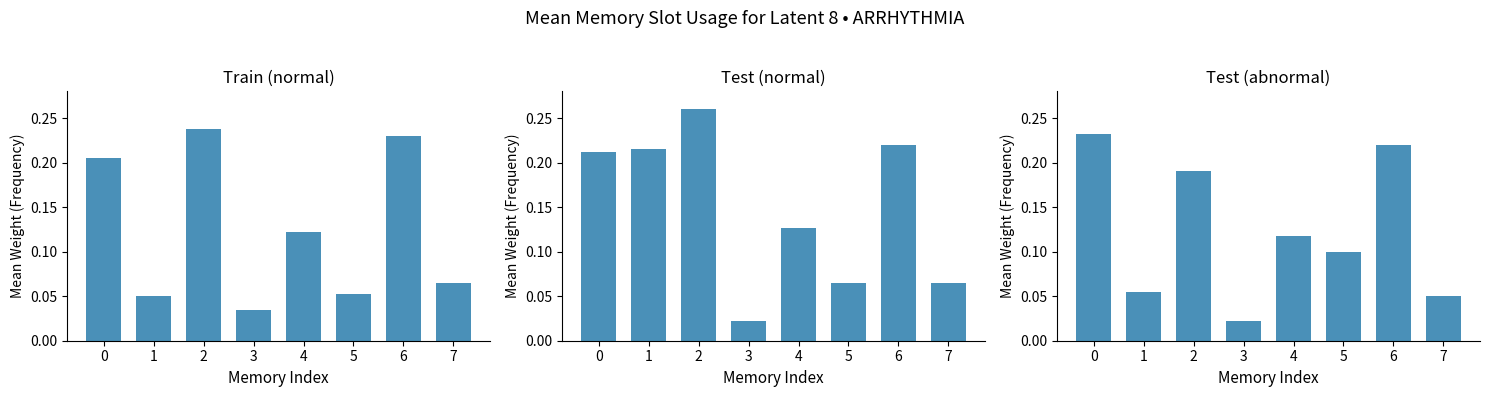

Which series has the largest total across all categories?

Test (normal)